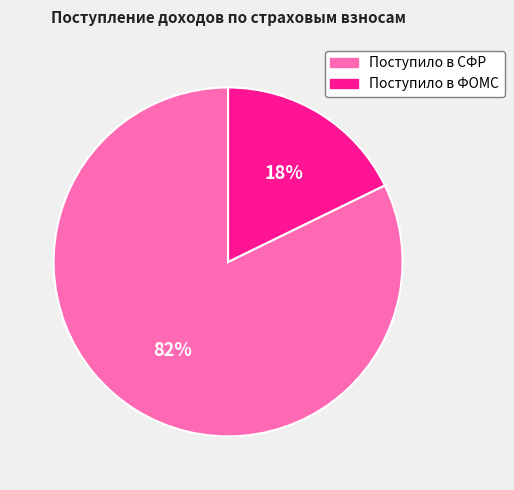

To the nearest percent, what is the combined percentage of Поступило в ФОМС and Поступило в СФР?

100%